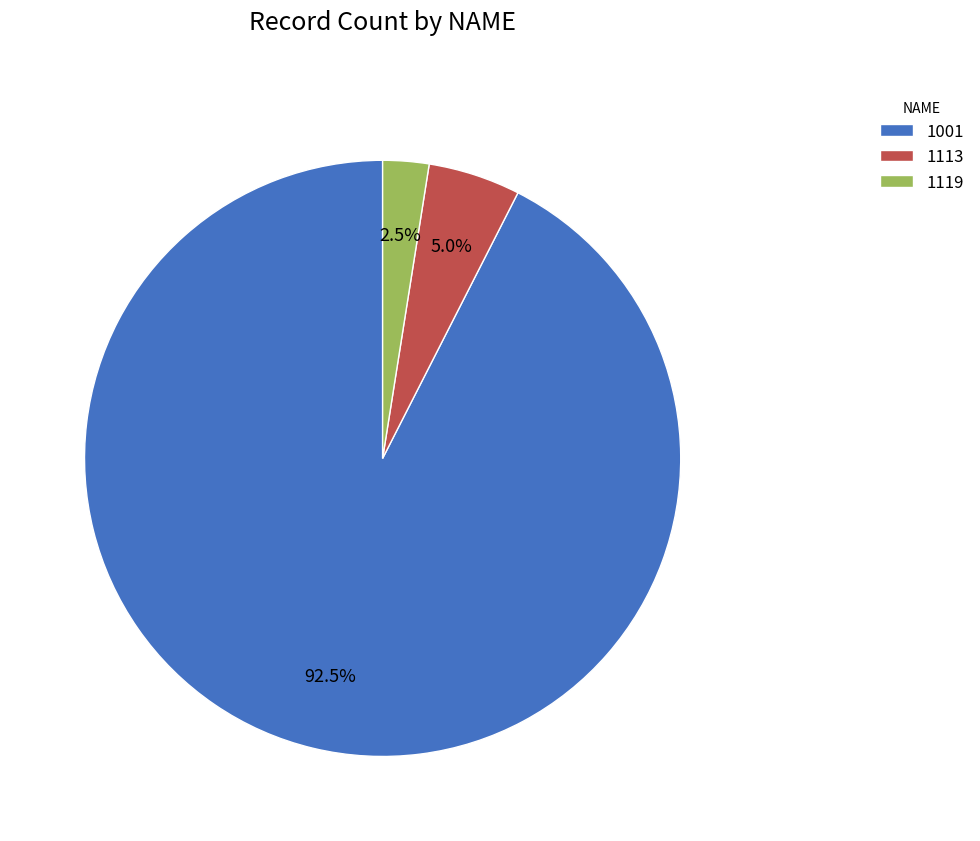

To the nearest percent, what is the difference between the largest and smallest slice percentages?

90%